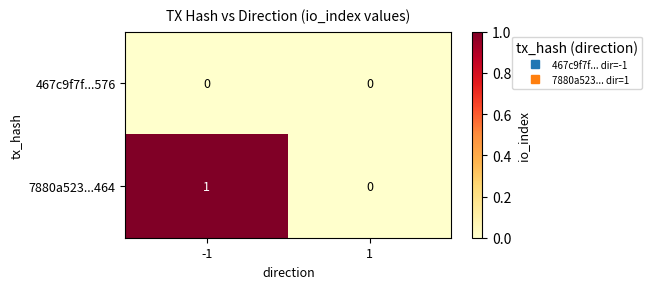

The 7880a523...464 series shows 1 at -1. True or false?

True